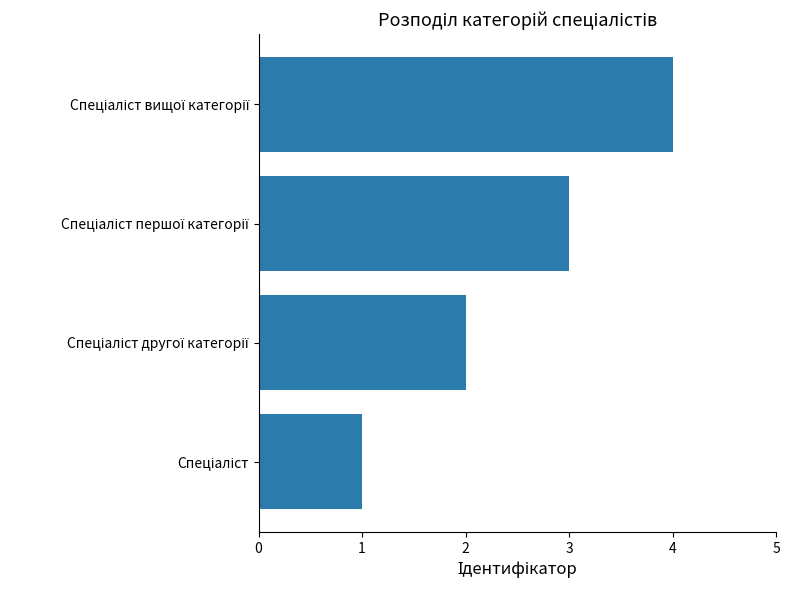

What is the smallest value displayed?

1